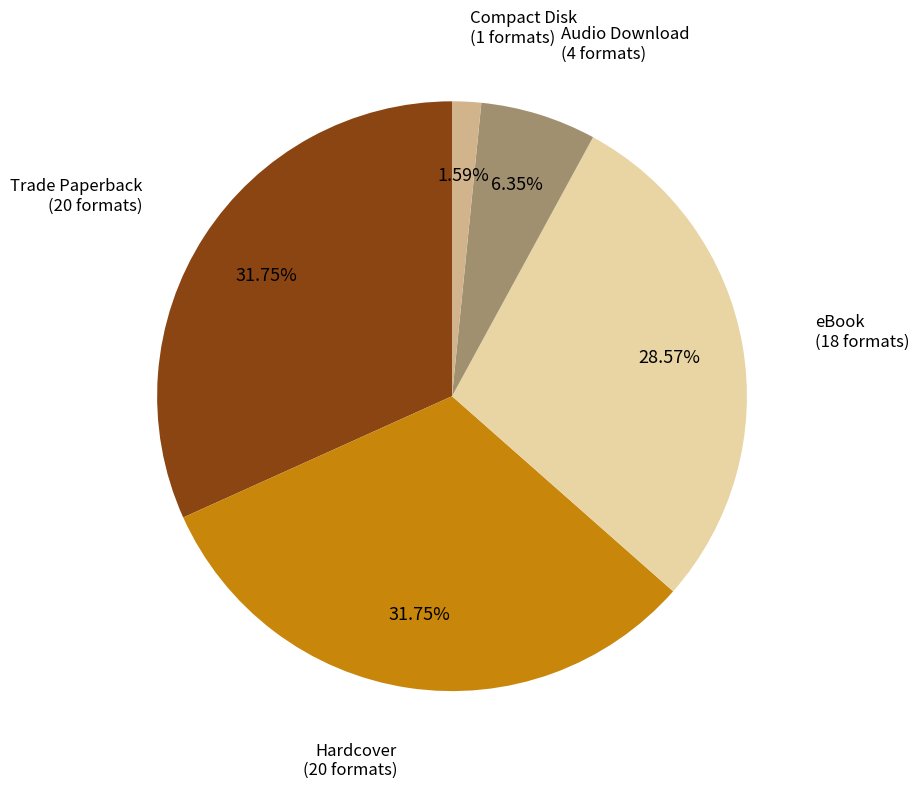

Is there any slice that represents more than half of the pie?

No